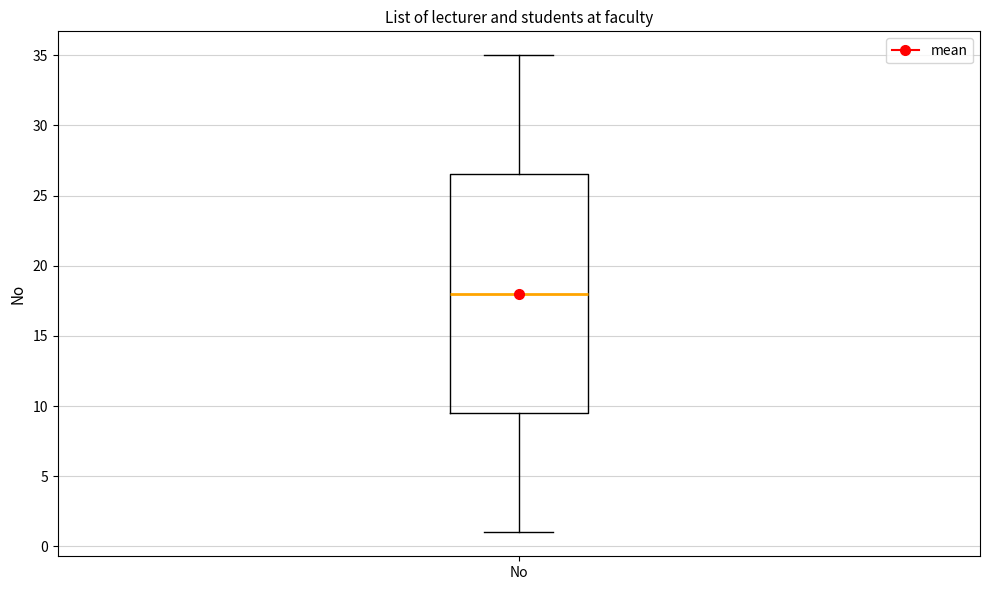

Read this box plot against the y-axis: the position of the median line, the range covered by the box, and the ends of both whiskers. The values are not printed on the chart, so give them approximately, as read against the axis.

median 18.0, box 9.5 to 26.5, whiskers 1.0 to 35.0